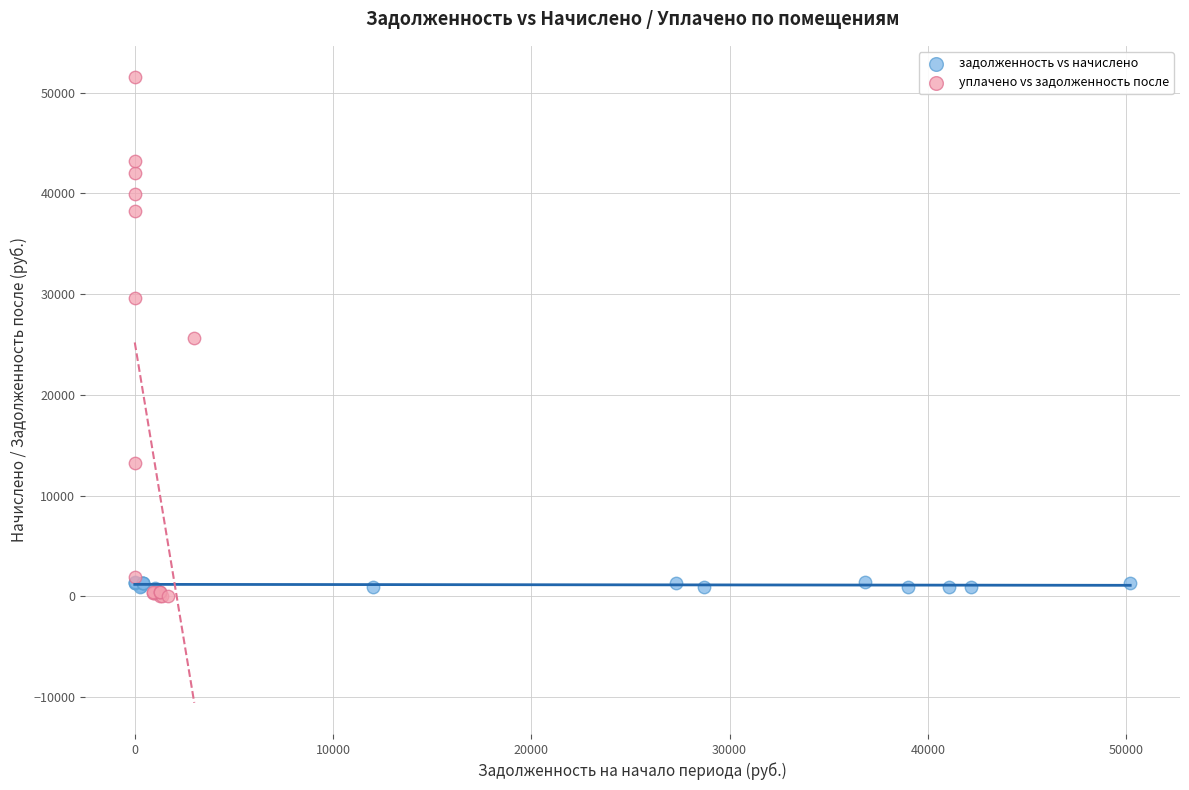

Which series contains the highest Y value?

уплачено vs задолженность после